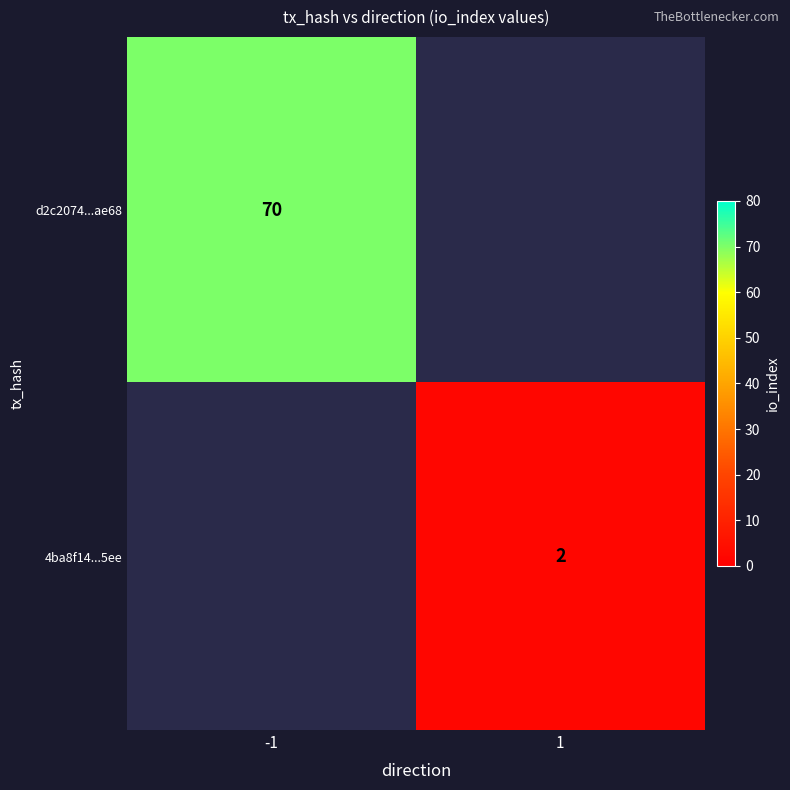

Which has a higher value, 1 or -1?

-1